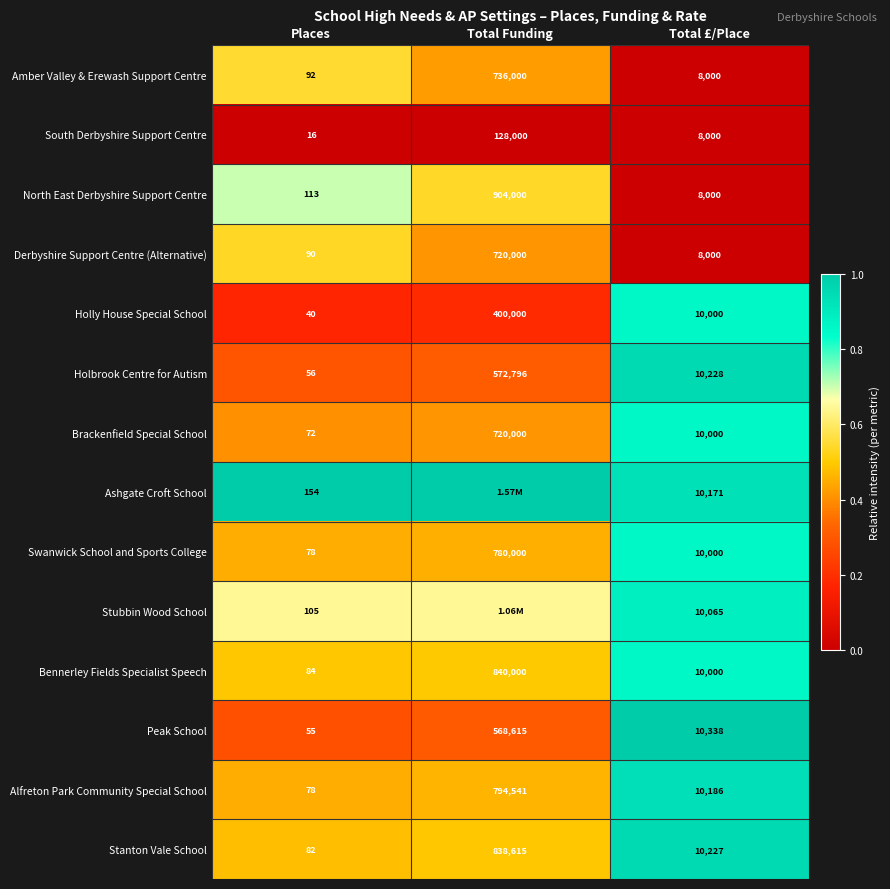

At which label is South Derbyshire Support Centre closest to 64008?

Total £/Place